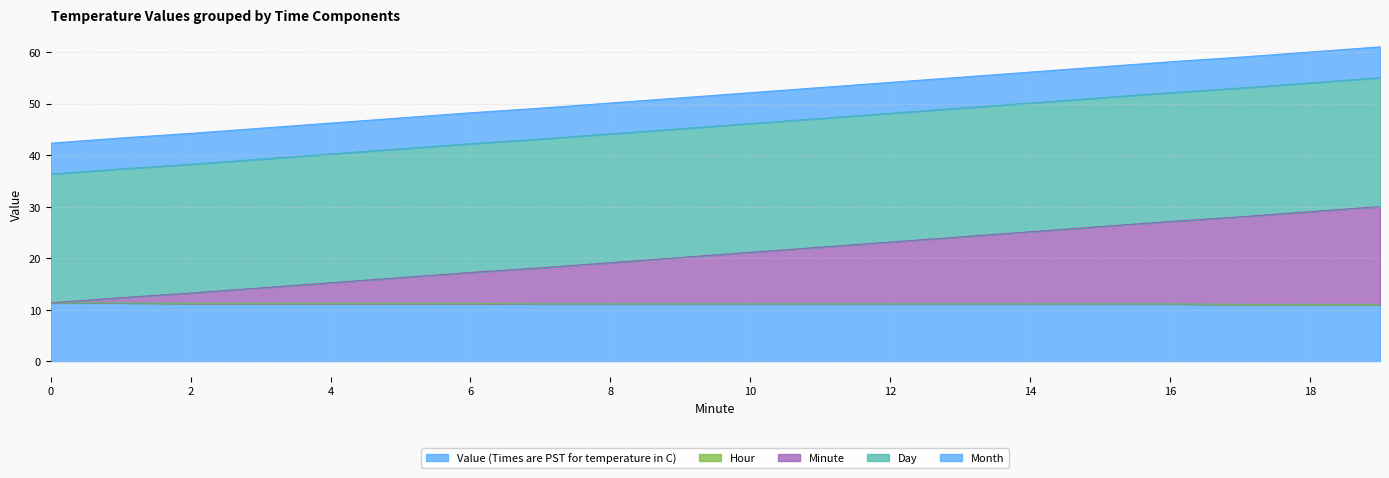

Rank the series by their maximum value, from lowest to highest.

Hour, Month, Value (Times are PST for temperature in C), Minute, Day